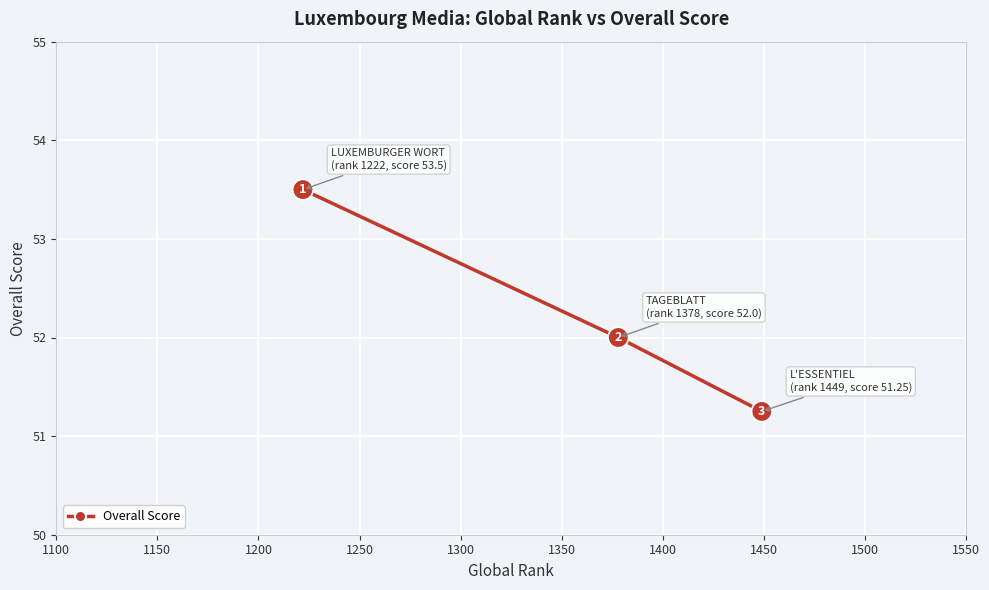

Is this an area chart (filled region under the line)?

No